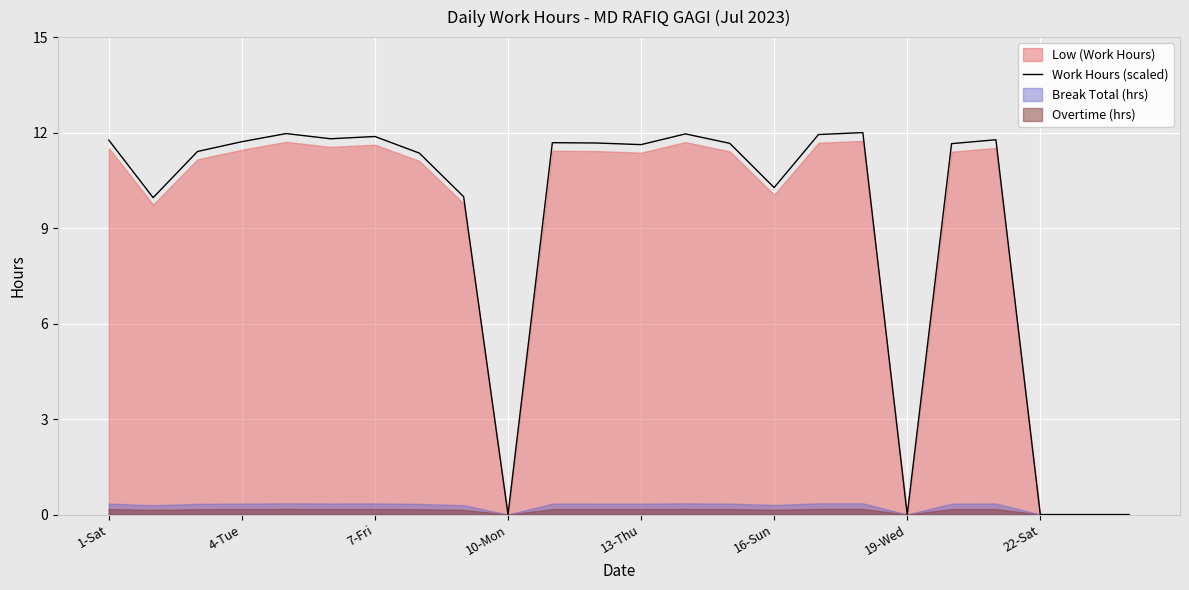

Does the chart display data point markers on the line(s)?

No